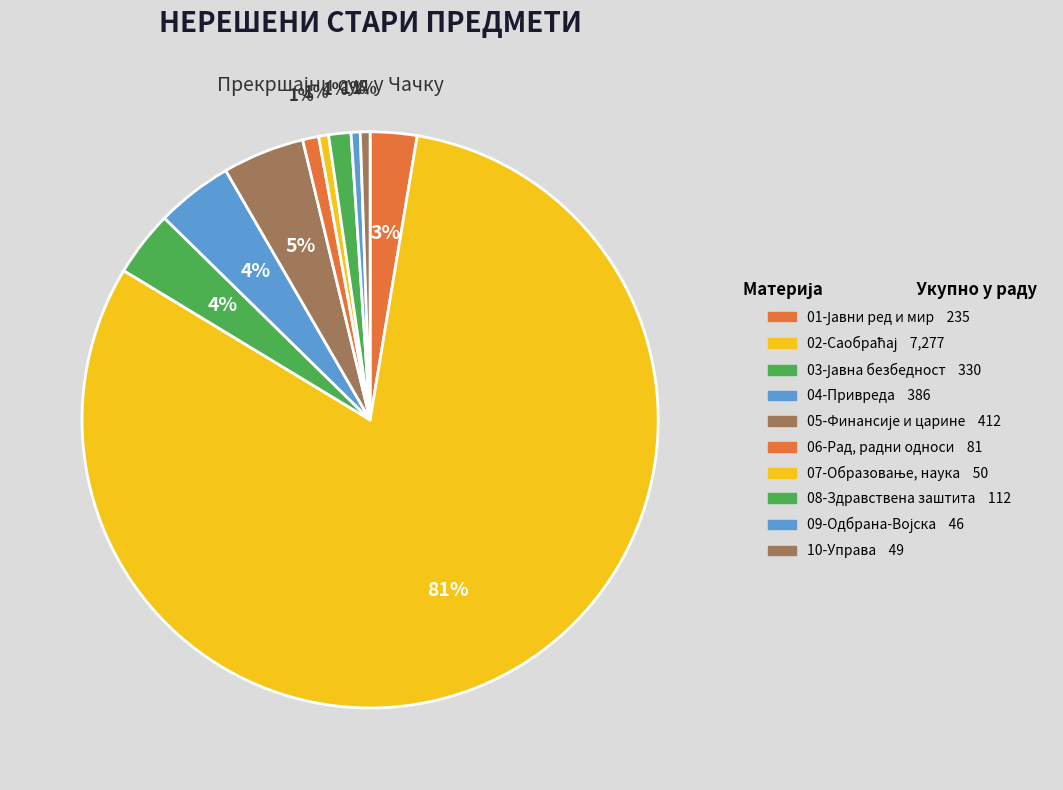

Rank the categories by value from highest to lowest.

02-Саобраћај, 05-Финансије и царине, 04-Привреда, 03-Јавна безбедност, 01-Јавни ред и мир, 08-Здравствена заштита, 06-Рад, радни односи, 07-Образовање, наука, 10-Управа, 09-Одбрана-Војска